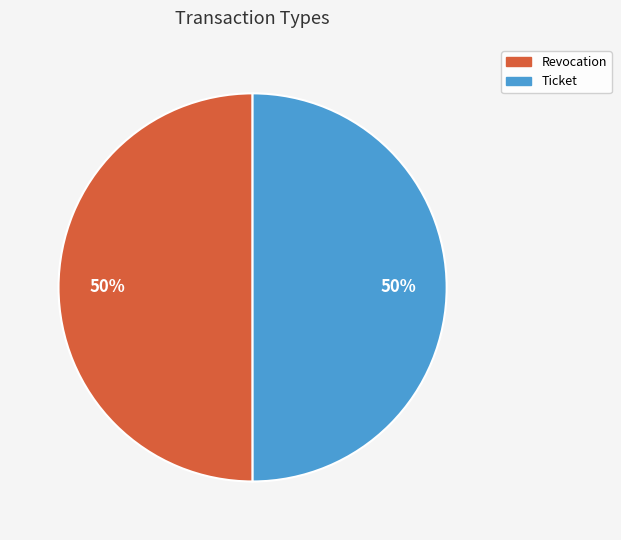

Combined, do Ticket and Revocation account for over 50%?

Yes